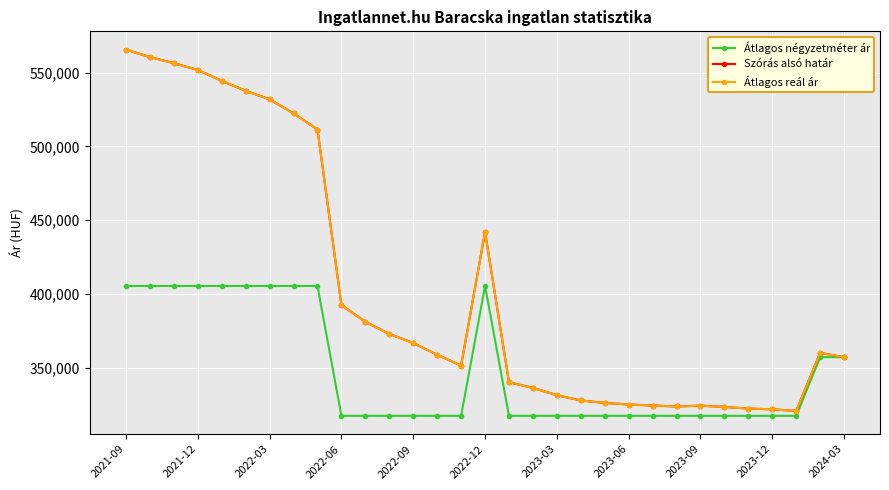

True or false: Szórás alsó határ and Átlagos négyzetméter ár intersect in this chart.

False